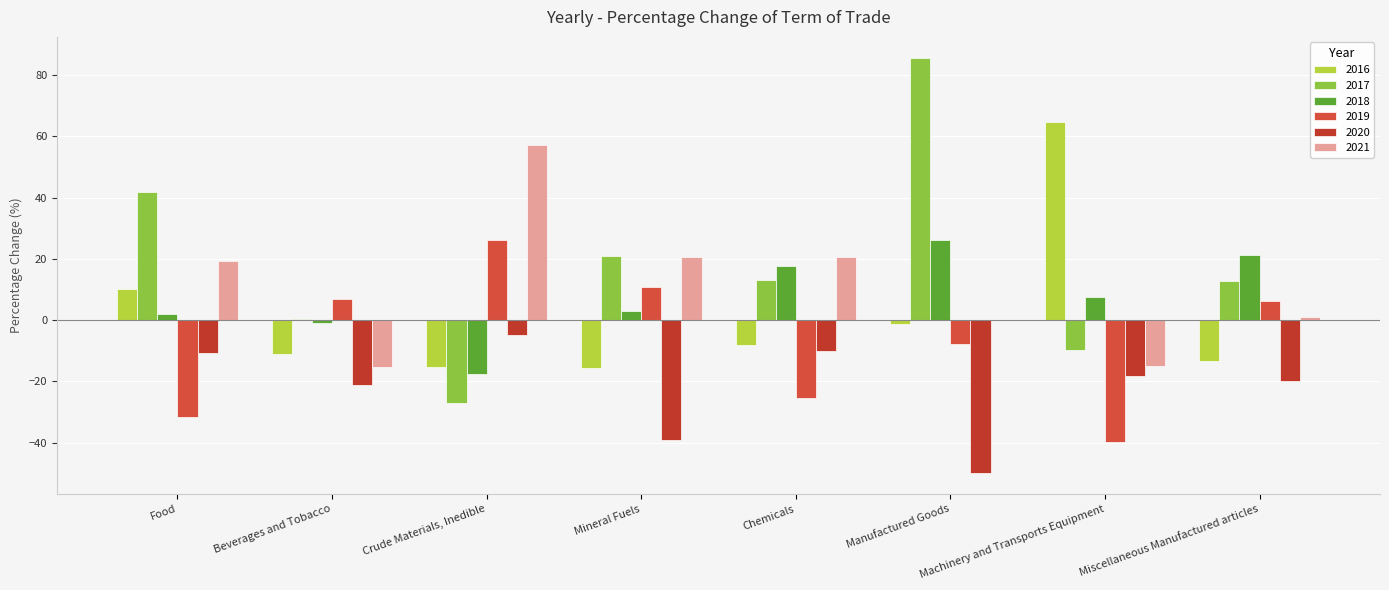

Read the 2019 value at Manufactured Goods.

-7.6